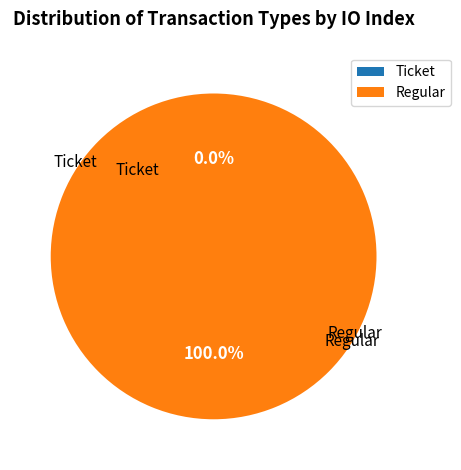

To the nearest percent, what is the difference between the largest and smallest slice percentages?

100%